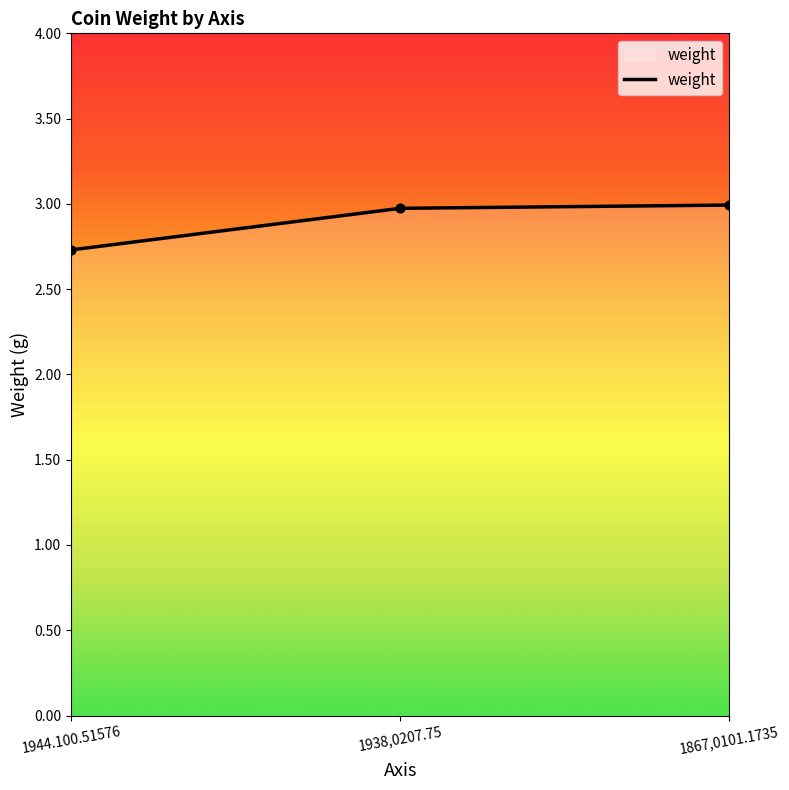

What is the change in value from 1944.100.51576 to 1867,0101.1735?

+0.3